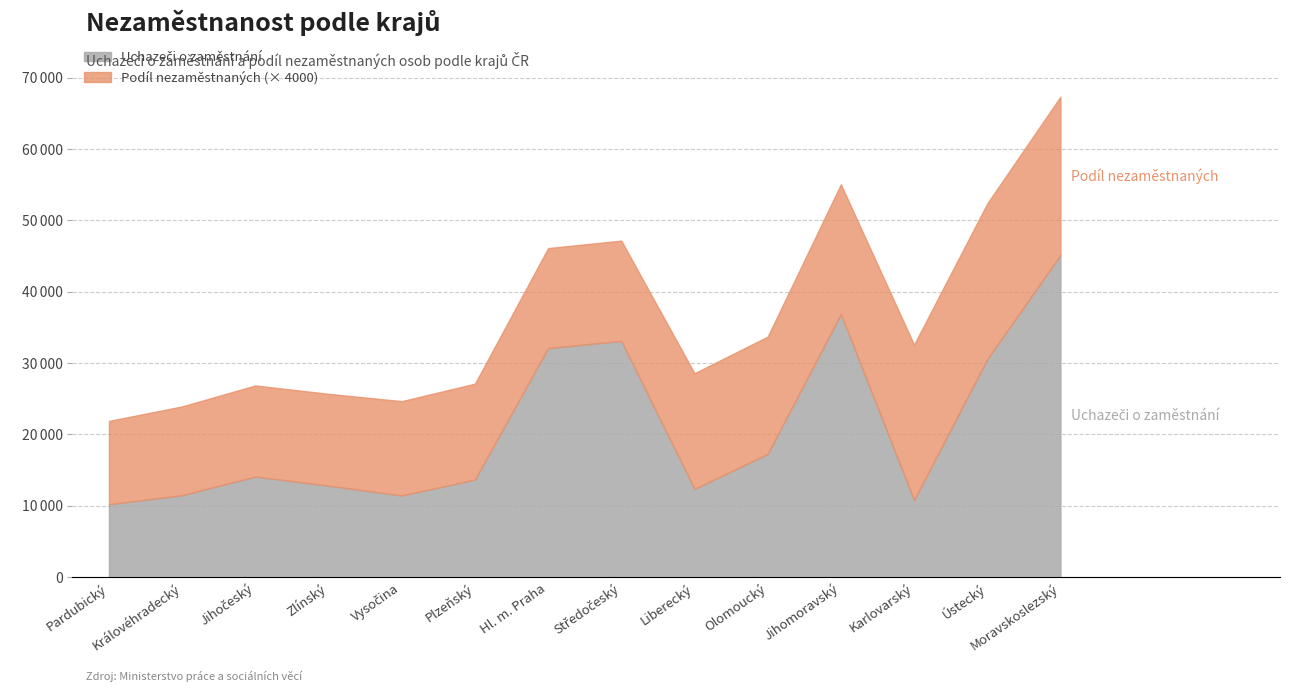

Which series has the widest spread of values?

Uchazeči o zaměstnání